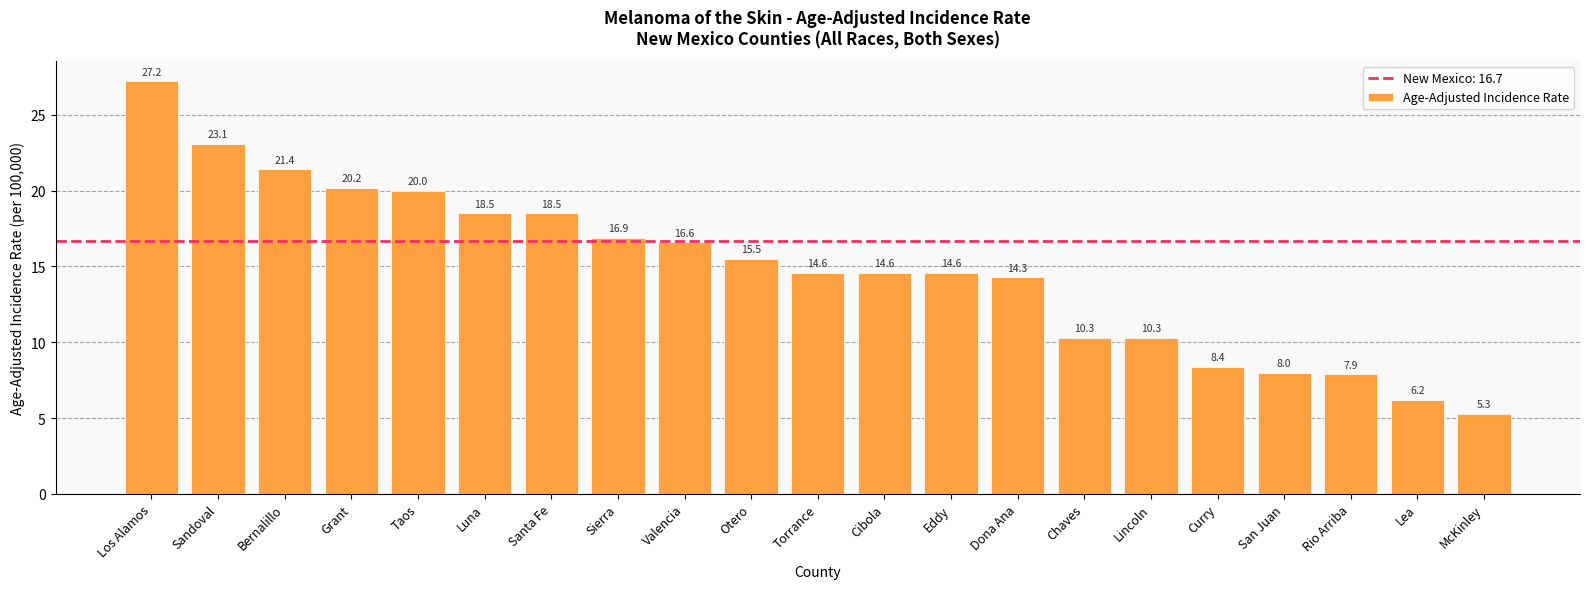

Which has a higher value, Valencia or Otero?

Valencia